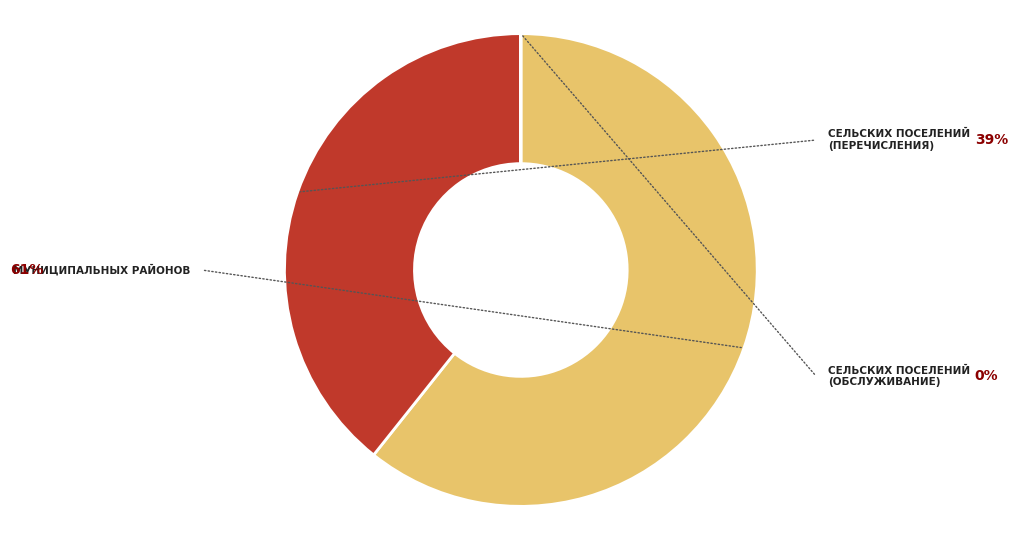

Is there a majority slice in this chart?

Yes